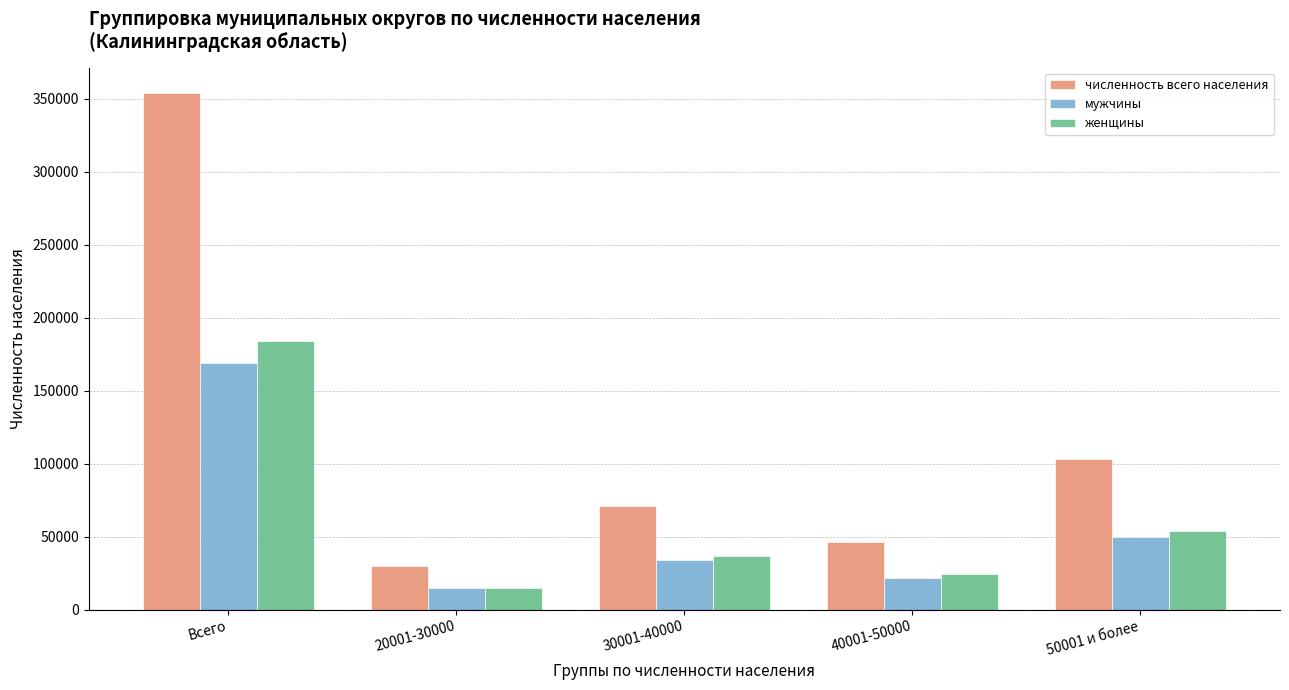

What is the sum of all мужчины values?

289296